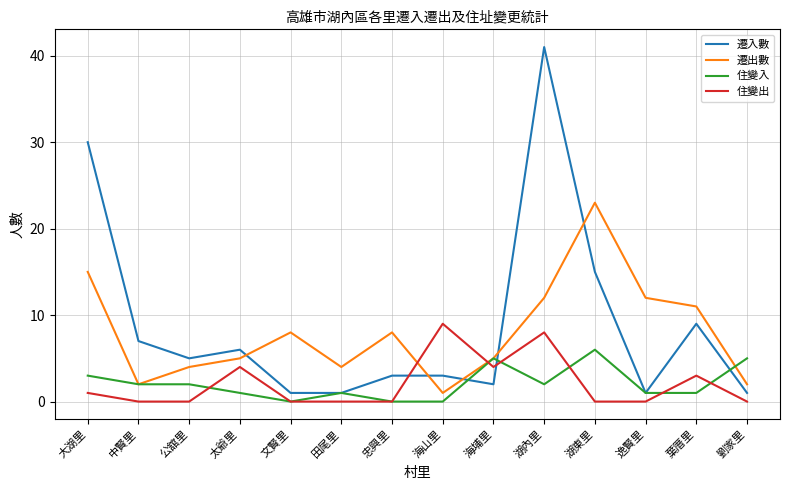

Which series has the largest total across all categories?

遷入數